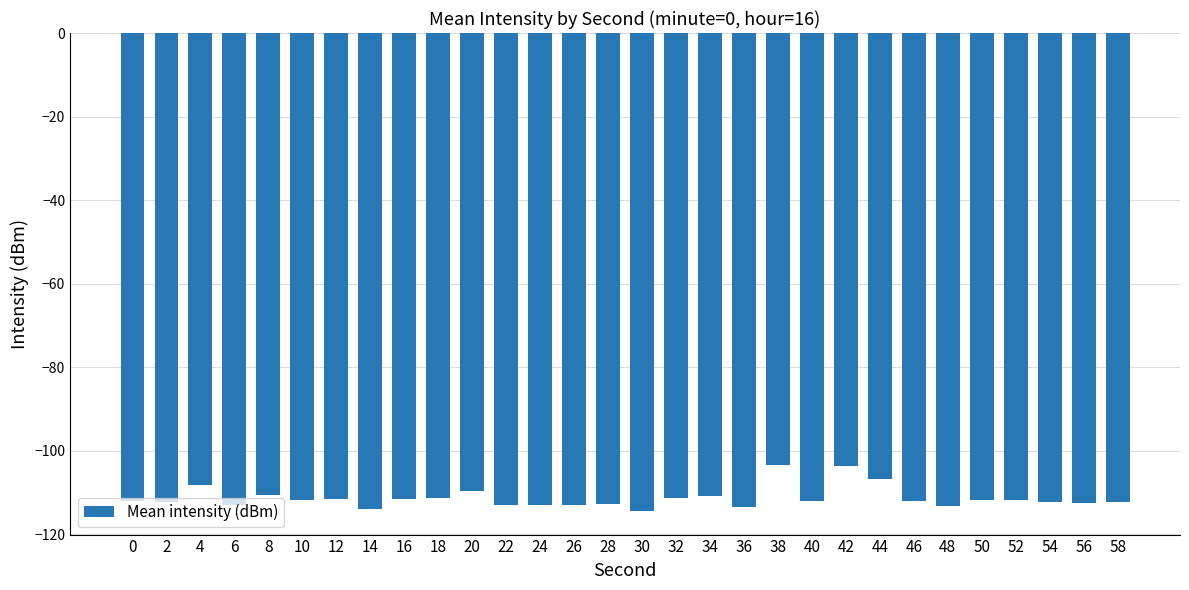

Between 18 and 28, which is larger?

18